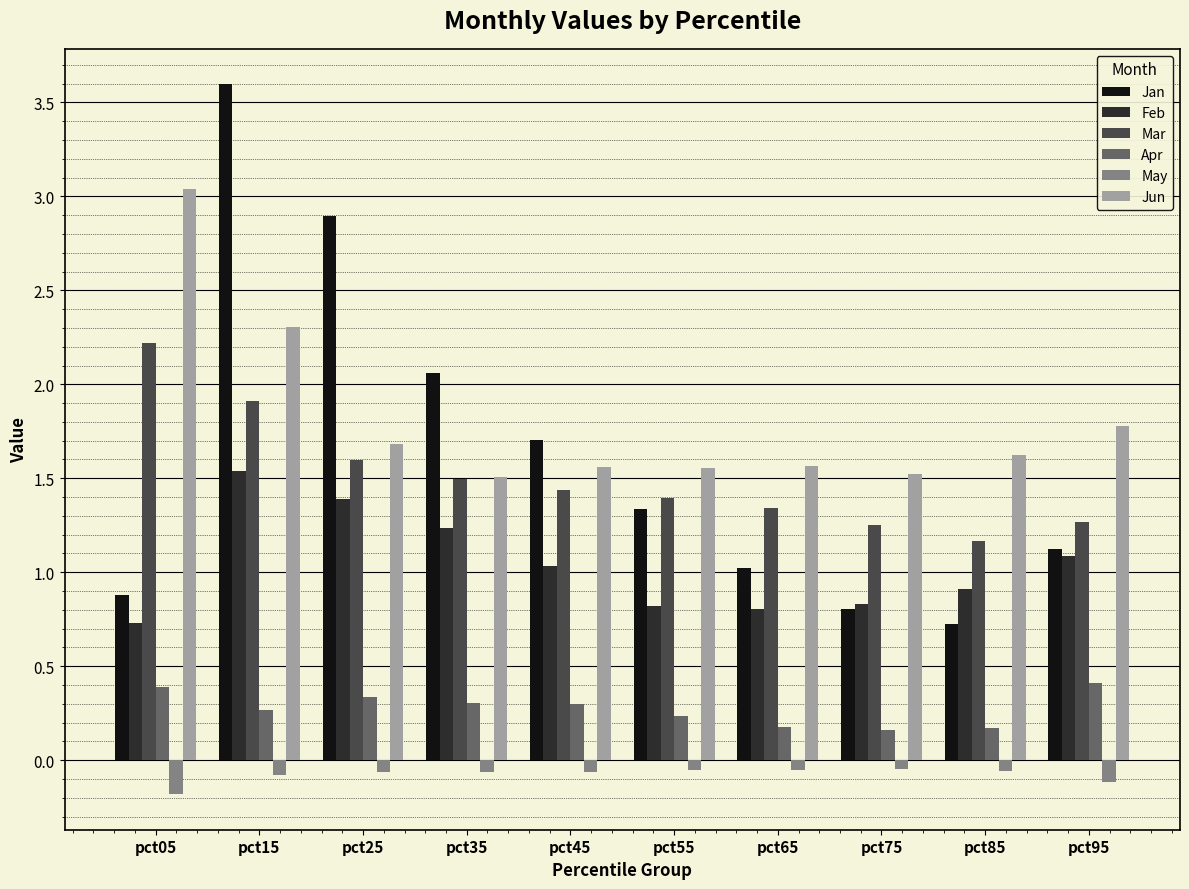

What is the sum of all Jan values?

16.1